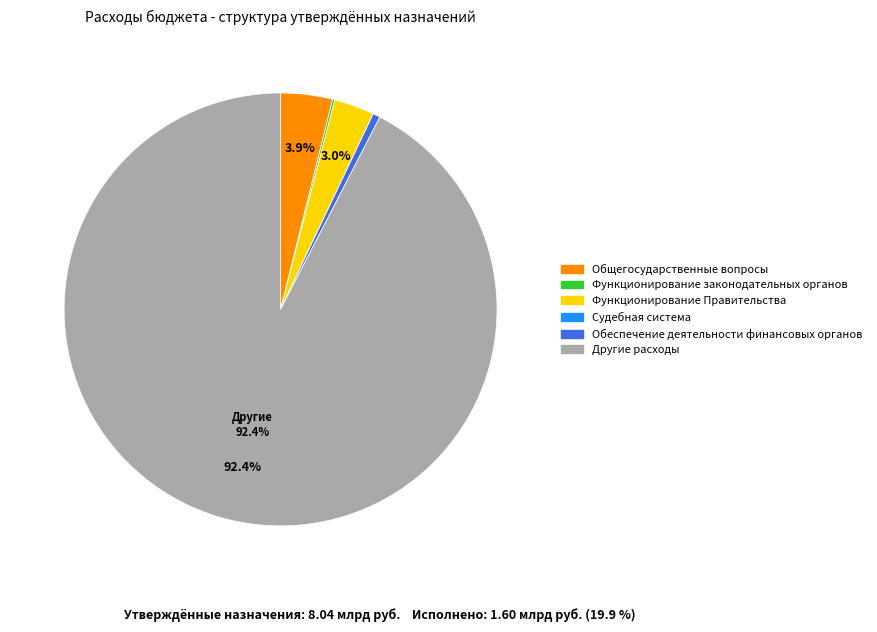

The Обеспечение деятельности финансовых органов slice represents 1% of the pie. True or false?

True